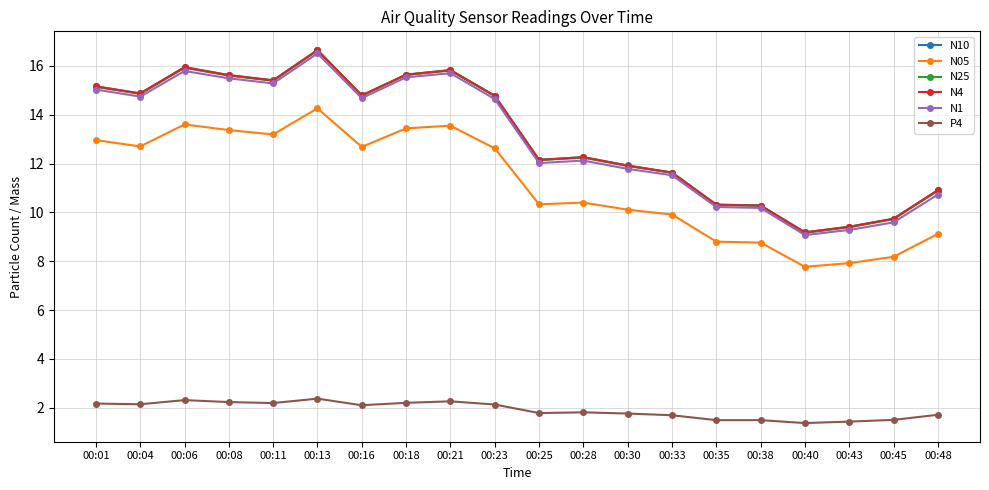

Is it true that N1 equals 18.7 at 00:30?

False